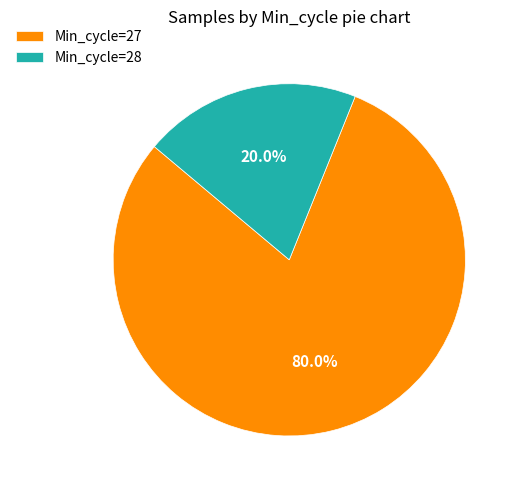

Which slice is the smallest?

Min_cycle=28